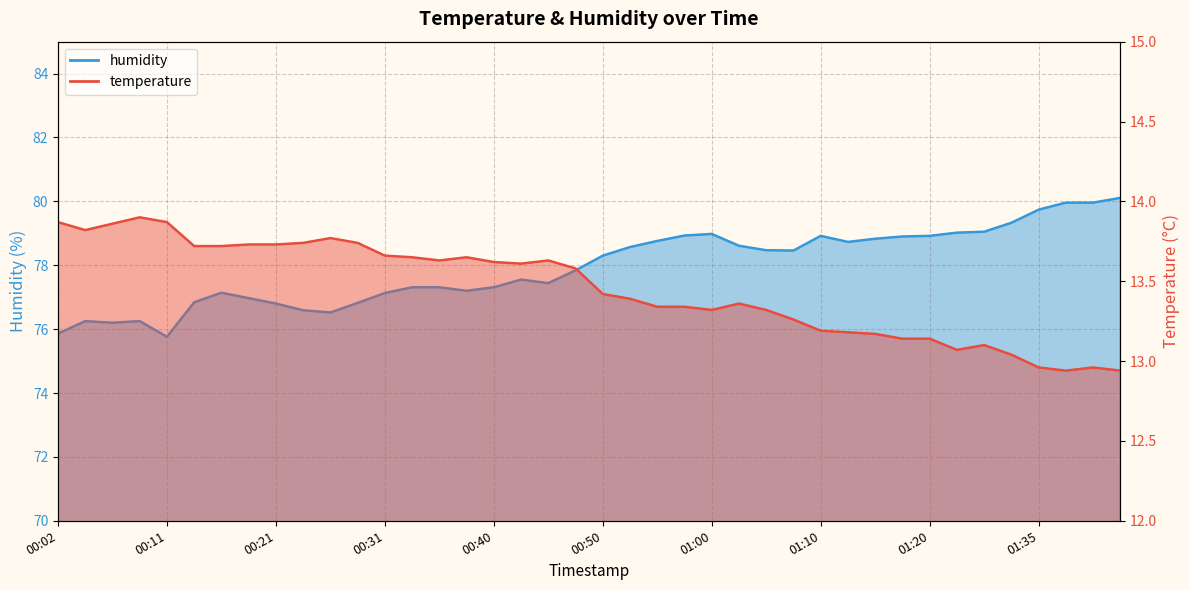

True or false: humidity has more than 1 points higher than both neighbors.

True